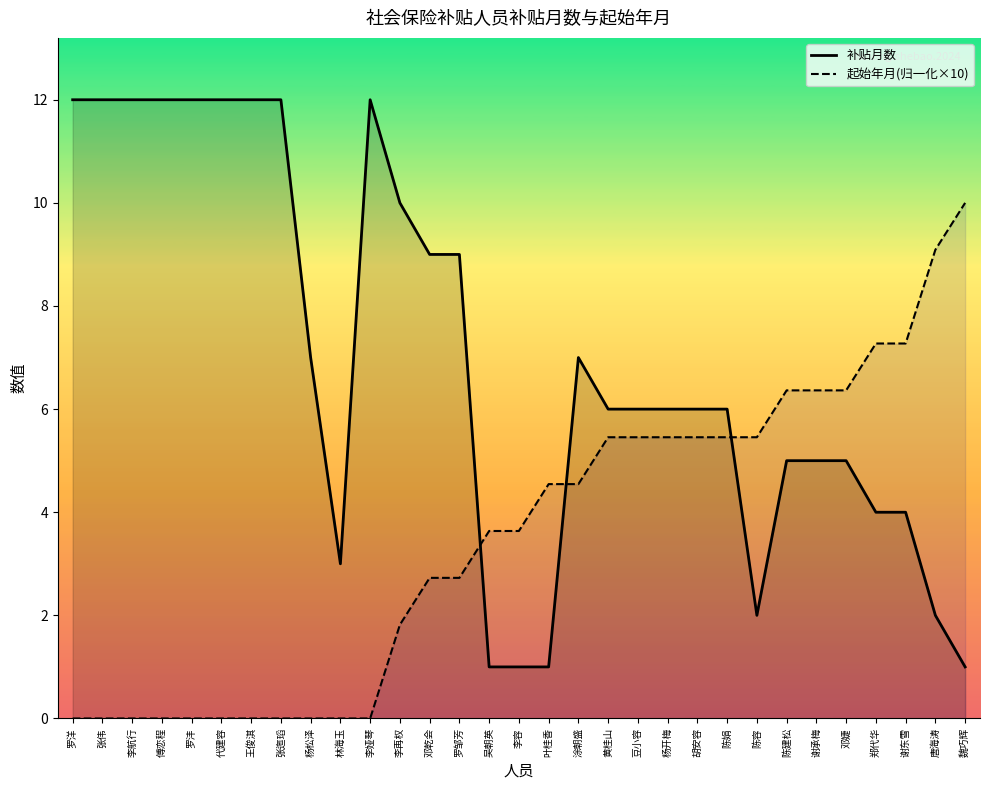

True or false: 补贴月数 and 起始年月(归一化×10) intersect in this chart.

True